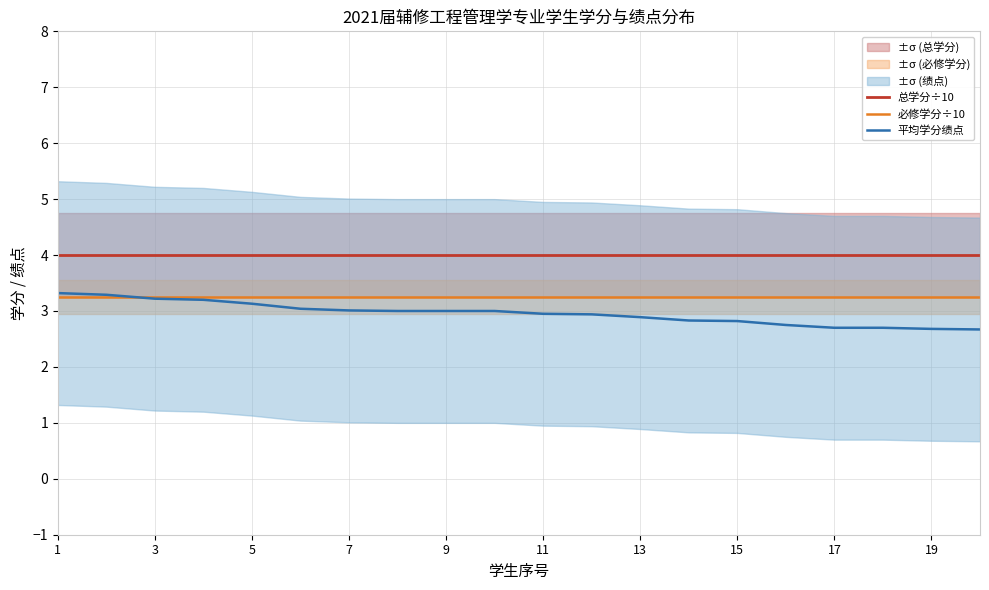

Which series has the widest spread of values?

平均学分绩点